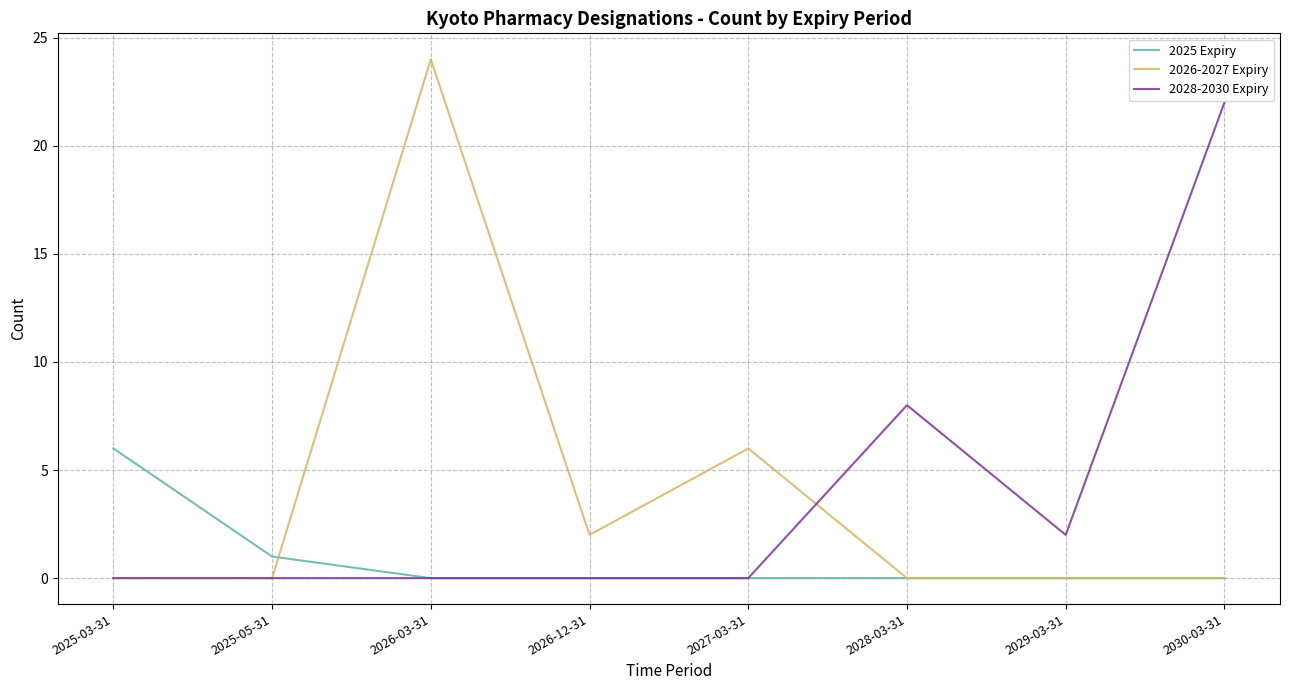

The value of 2028-2030 Expiry at 2027-03-31 is 0. True or false?

True